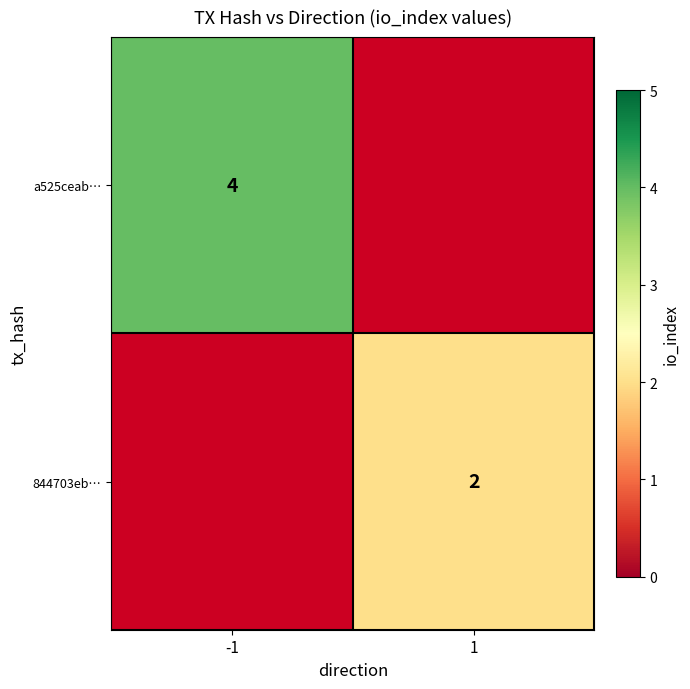

Is the value of a525ceab… at -1 greater than the value of 844703eb… at 1?

Yes